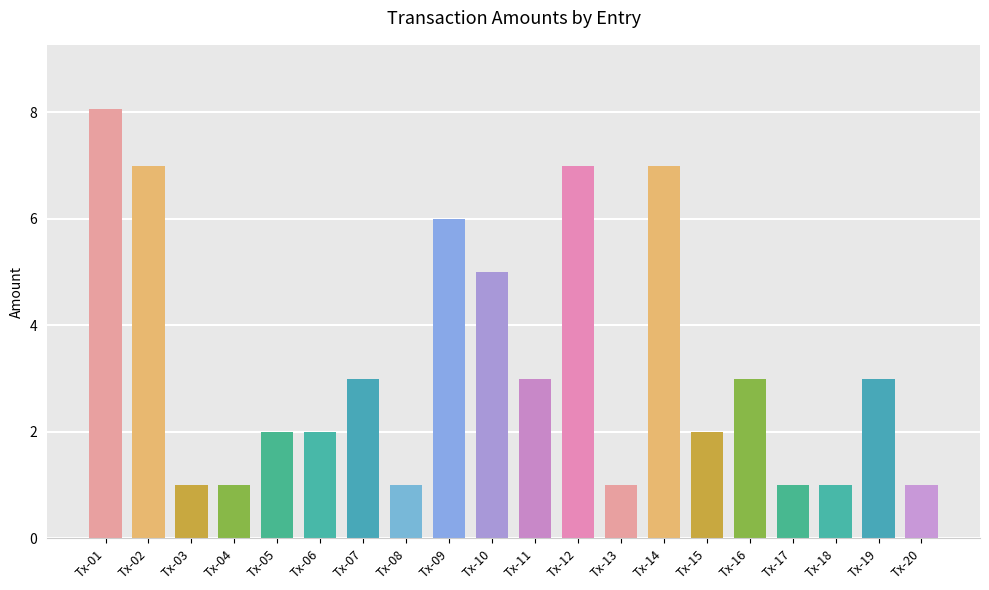

Does the chart contain any negative values?

No